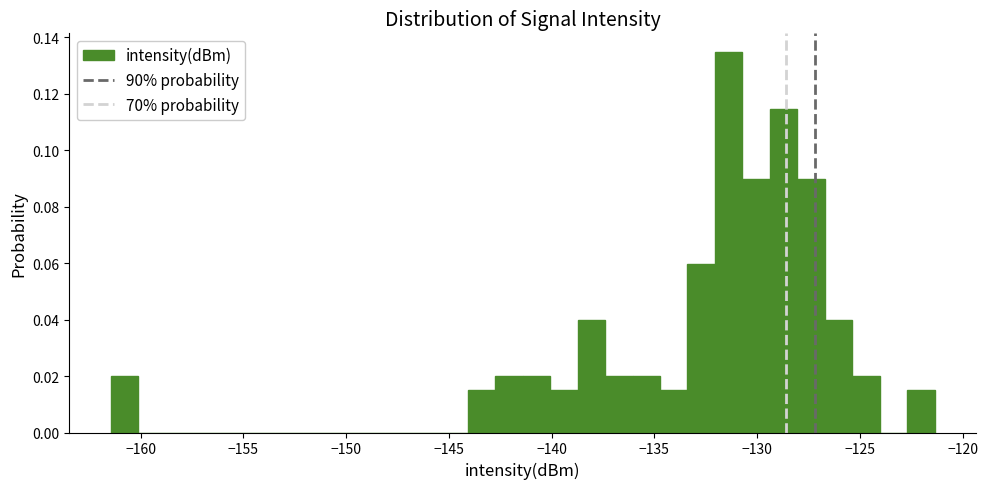

Read against the x-axis, roughly where is the centre of the tallest bar?

-131.5